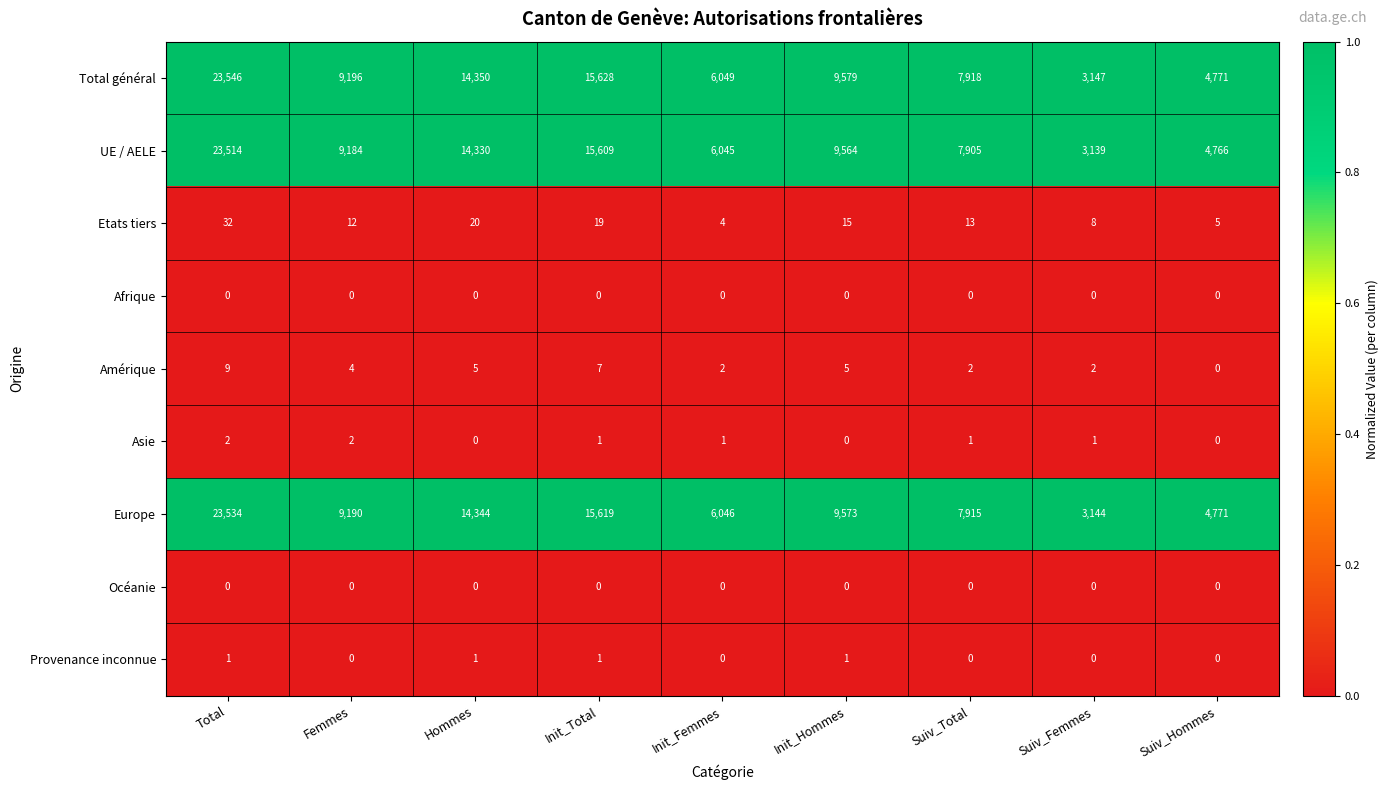

Where does the Etats tiers series first go above 13?

Total